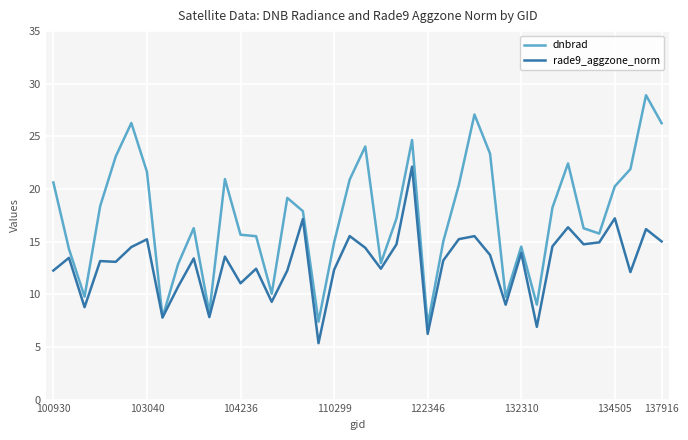

Rank the series by their average value, from lowest to highest.

rade9_aggzone_norm, dnbrad